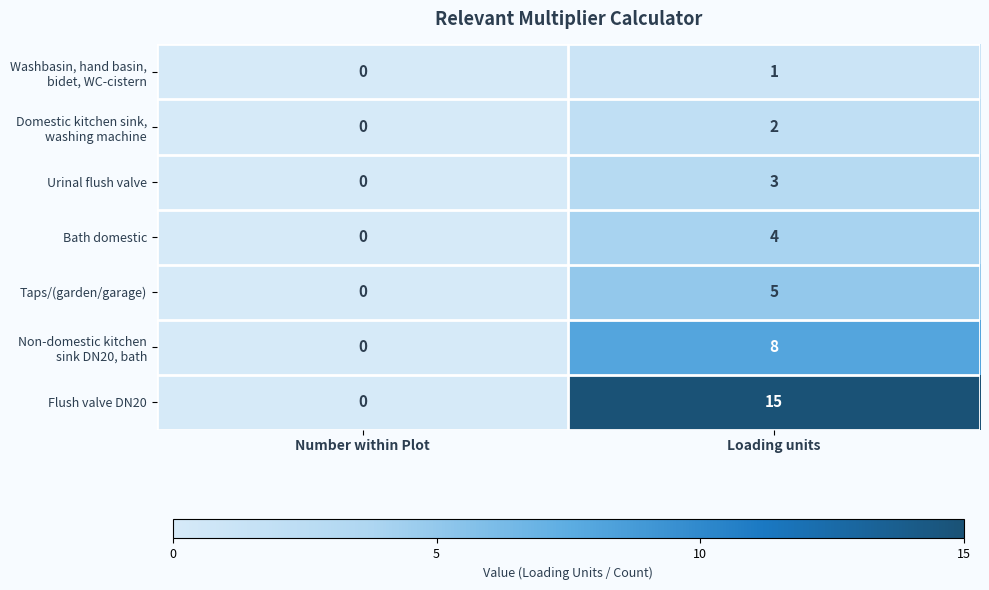

How many data points in Urinal flush valve are less than 3?

1